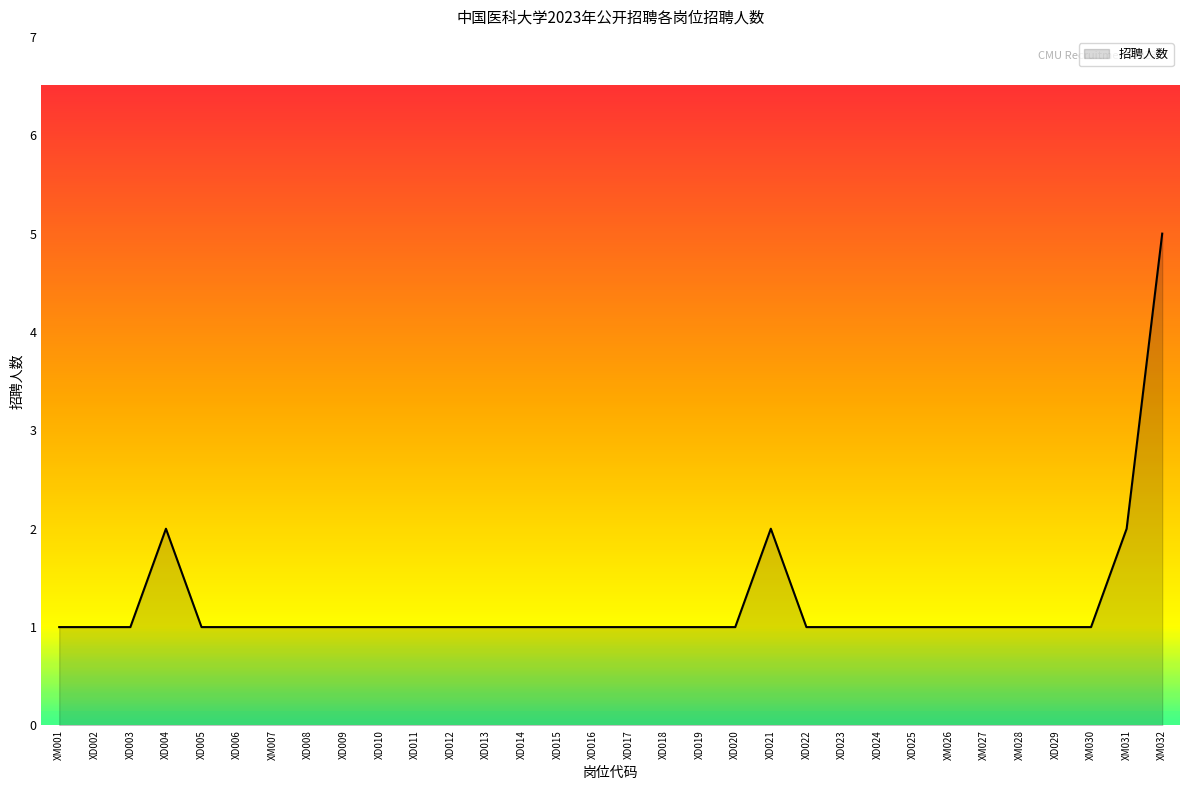

What is the difference between the maximum and minimum values?

4